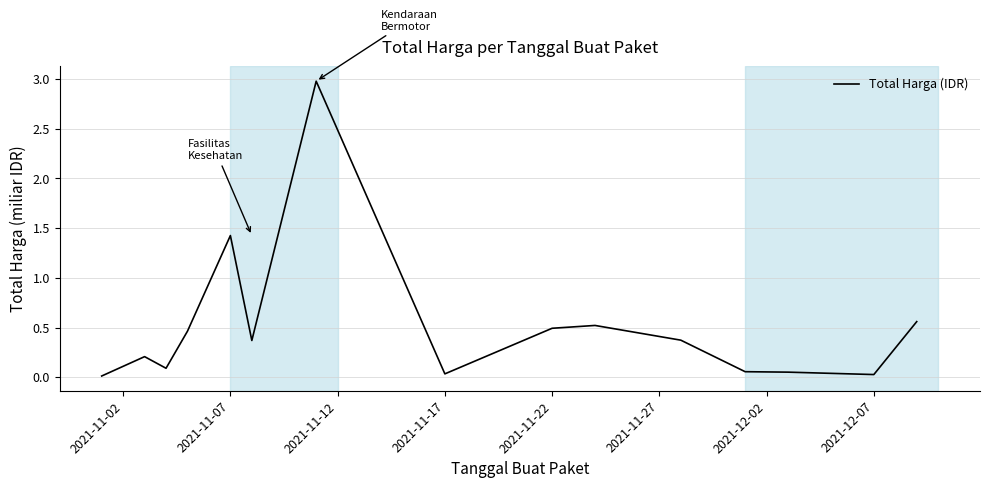

What is the maximum value shown in the chart?

3.0